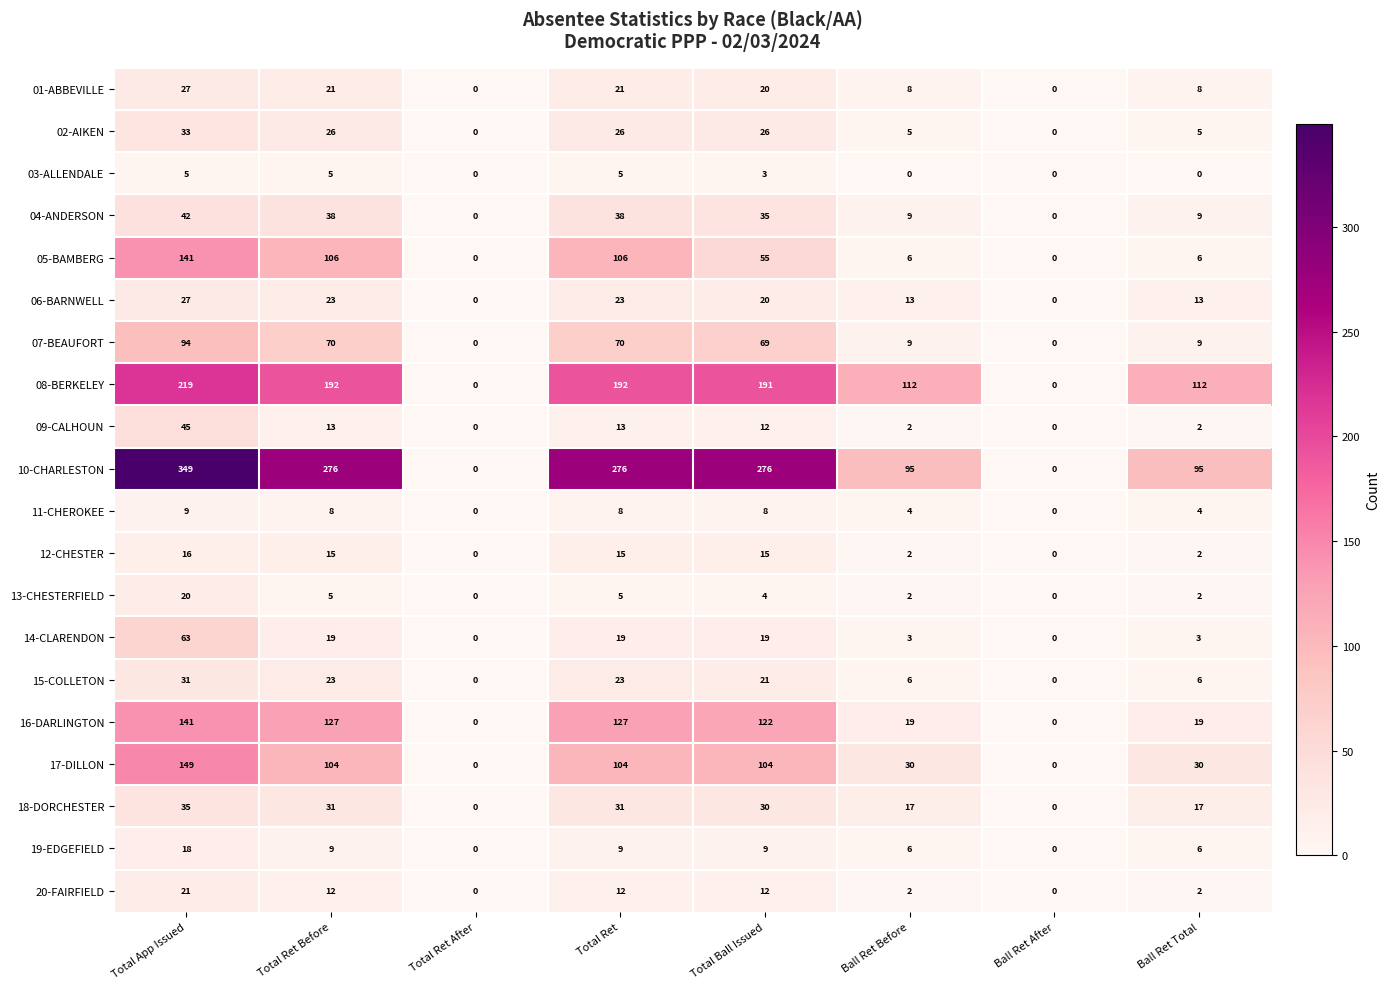

What is the difference between the maximum and minimum values in the 16-DARLINGTON series?

141